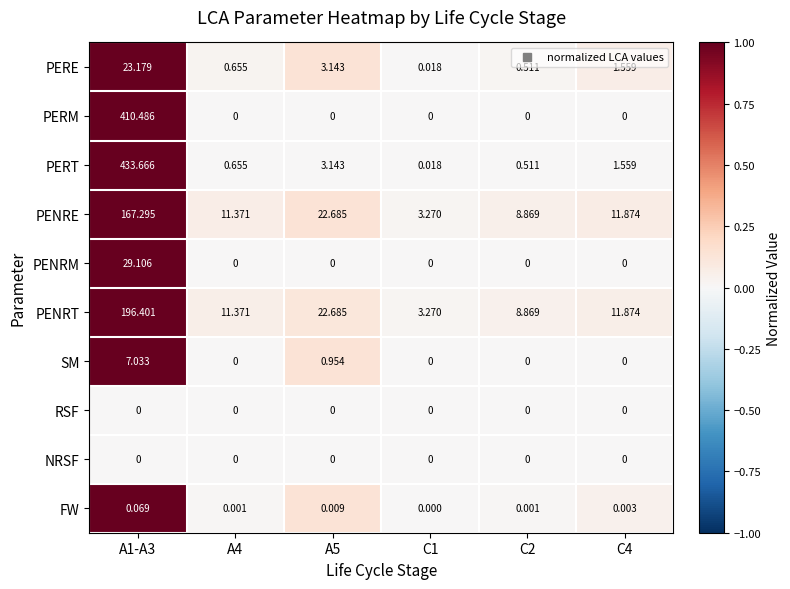

Which series has the widest spread of values?

PERT